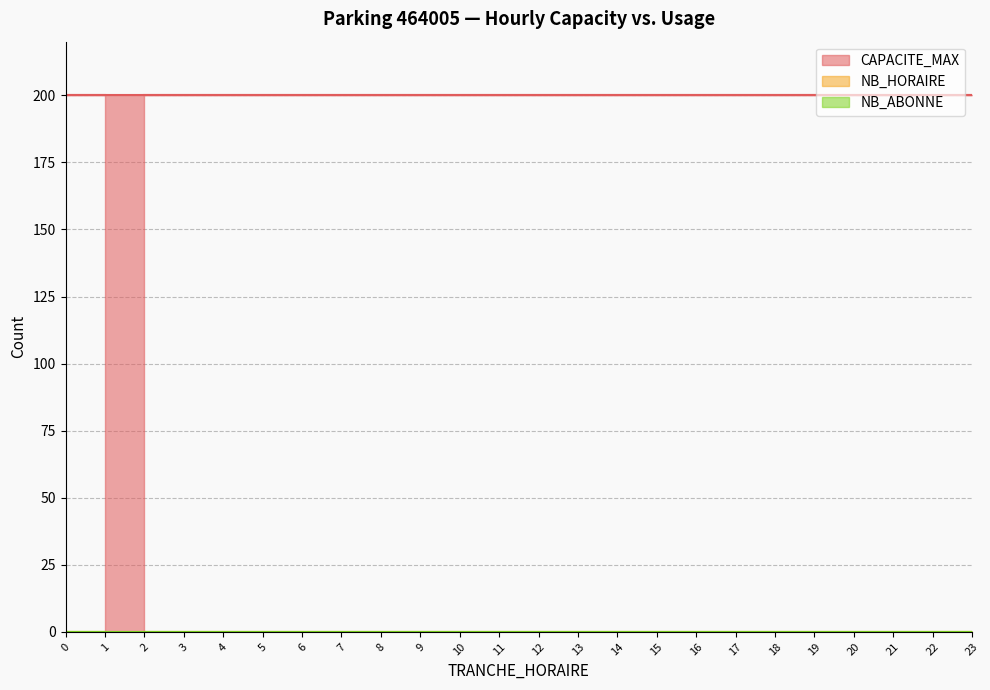

True or false: NB_HORAIRE and NB_ABONNE intersect in this chart.

False